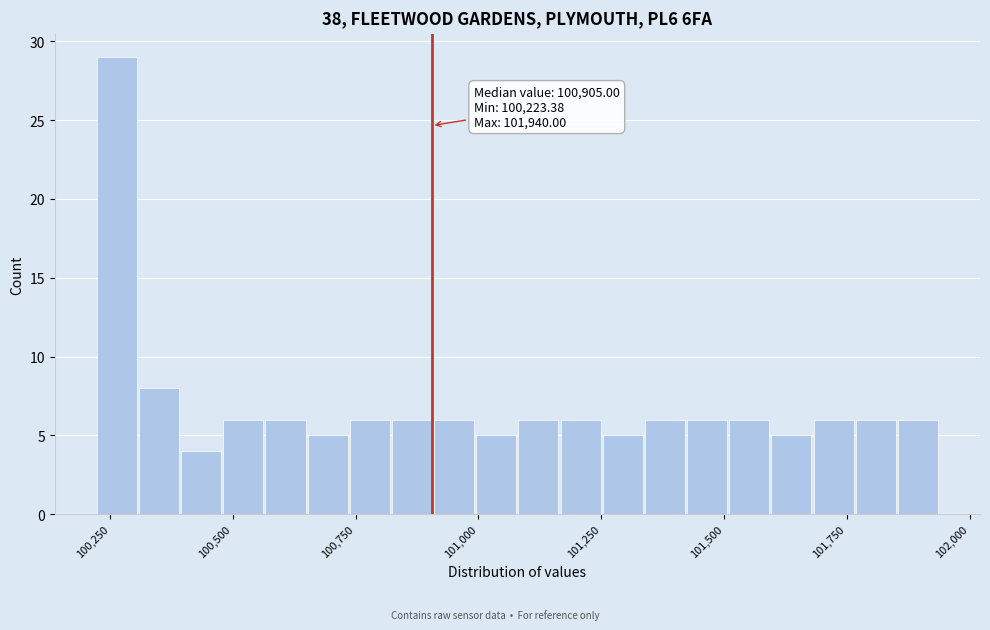

Around what value on the x-axis is the tallest bar? Give the approximate position of its centre, as read against the axis.

100250